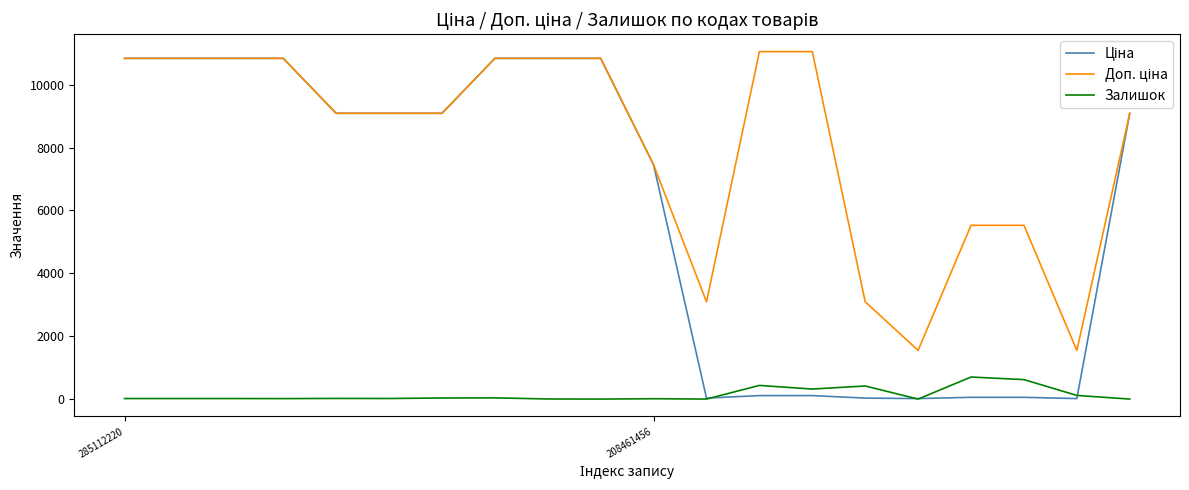

Which series has the widest spread of values?

Ціна